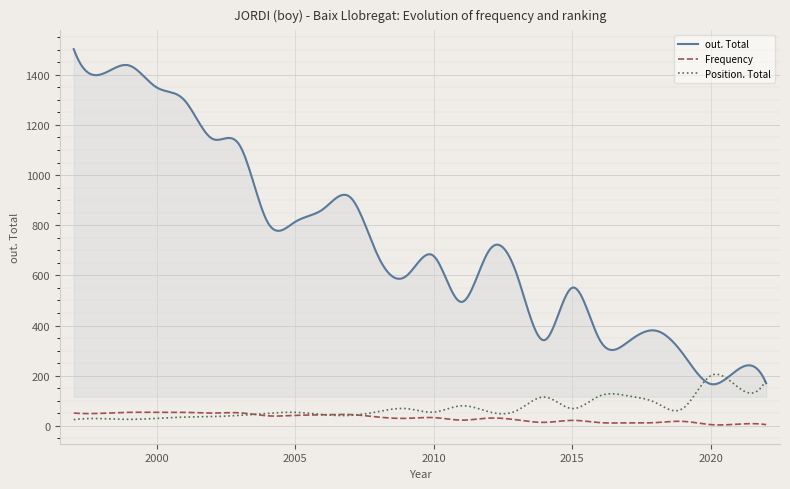

Which series has the largest total across all categories?

out. Total